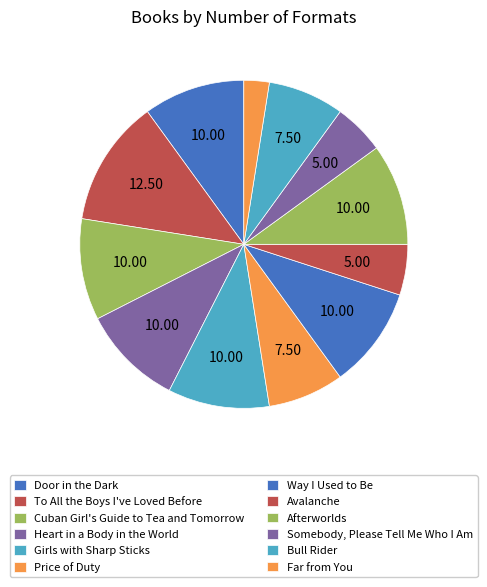

How many segments does this pie chart have?

12